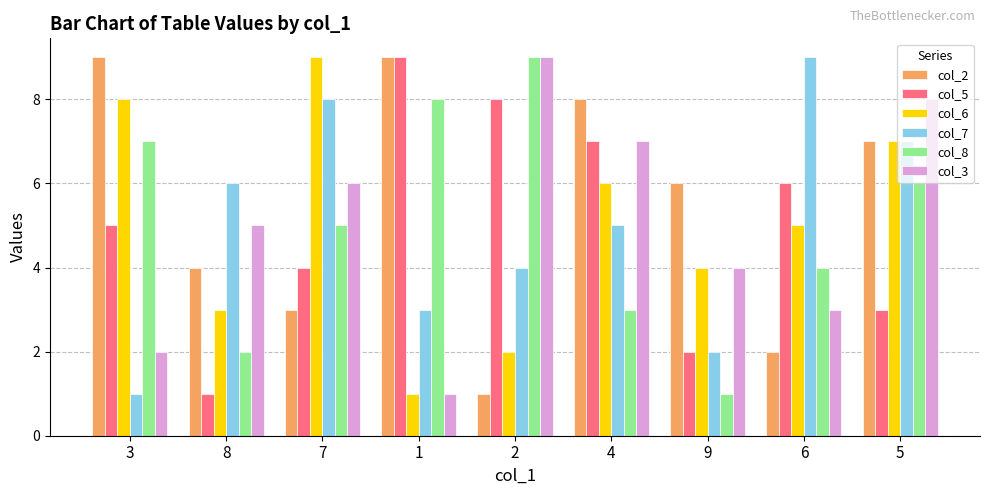

How many bars are there in each group?

6